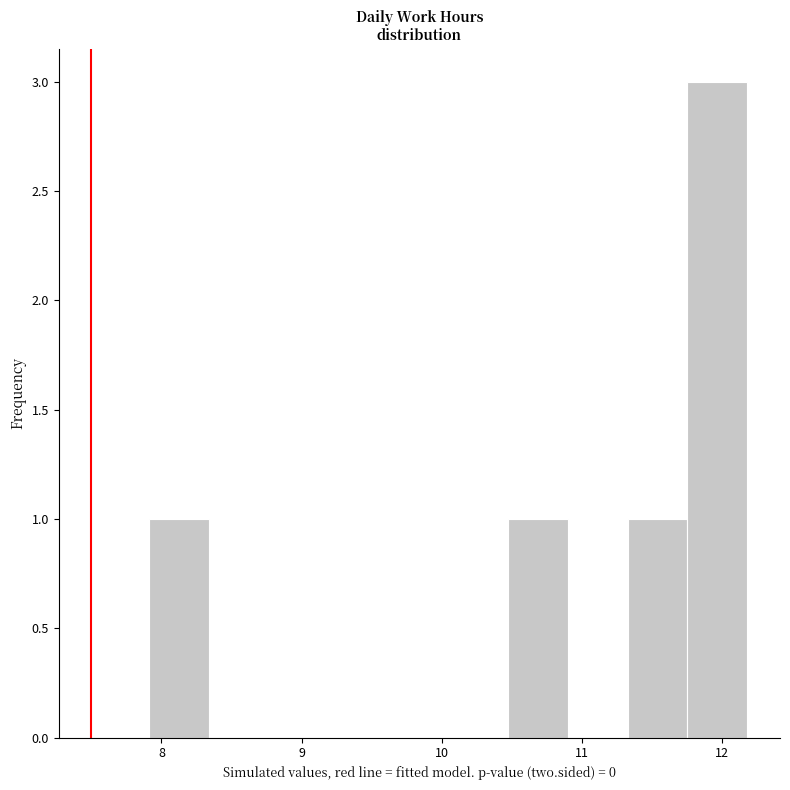

Reading left to right, list every bar in this chart as the range it spans on the x-axis followed by its height. Neither the bar edges nor the heights are printed on the chart, so give them approximately, as read against the axes.

7.9 to 8.3: 1
8.3 to 8.8: 0
8.8 to 9.2: 0
9.2 to 9.6: 0
9.6 to 10.0: 0
10.0 to 10.5: 0
10.5 to 10.9: 1
10.9 to 11.3: 0
11.3 to 11.8: 1
11.8 to 12.2: 3